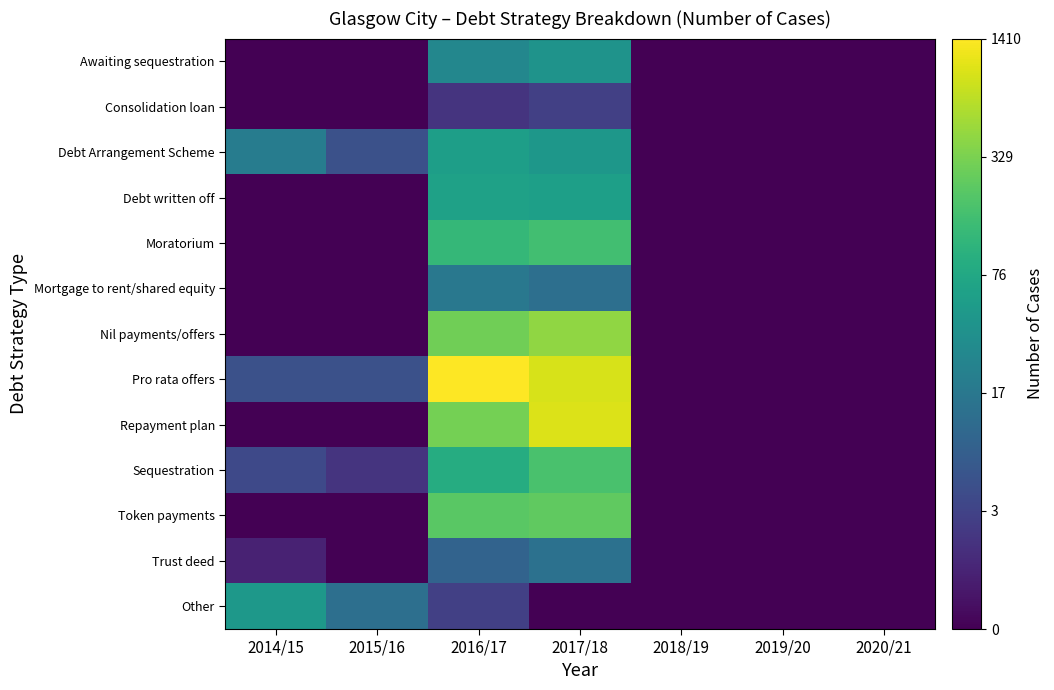

Between 2020/21 and 2017/18, which is larger?

2017/18